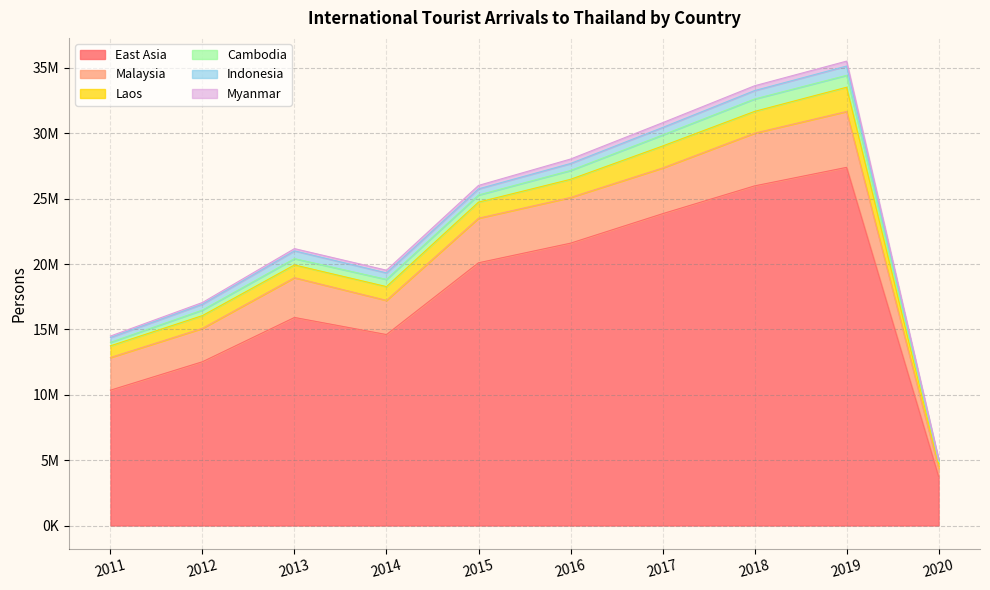

Is the value of Malaysia at 2017 greater than the value of Laos at 2011?

Yes